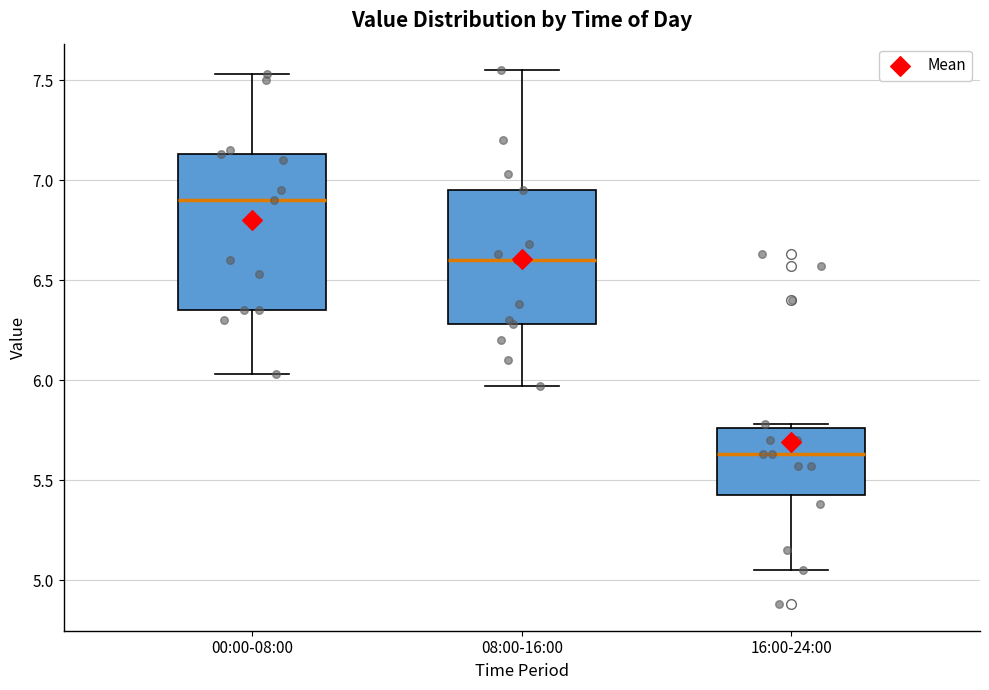

Comparing the boxes themselves (not the whiskers), which one is the tallest?

00:00-08:00